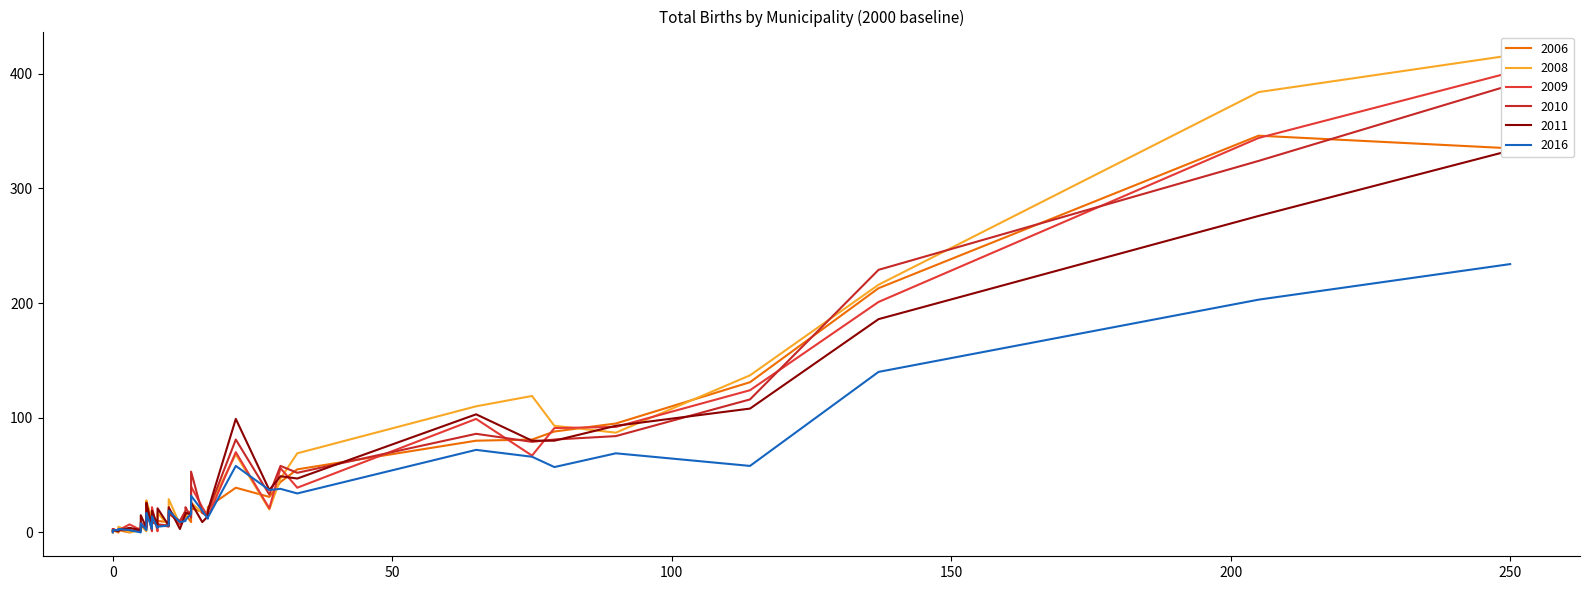

True or false: 2016 has a value of 52 at Castañeda.

False